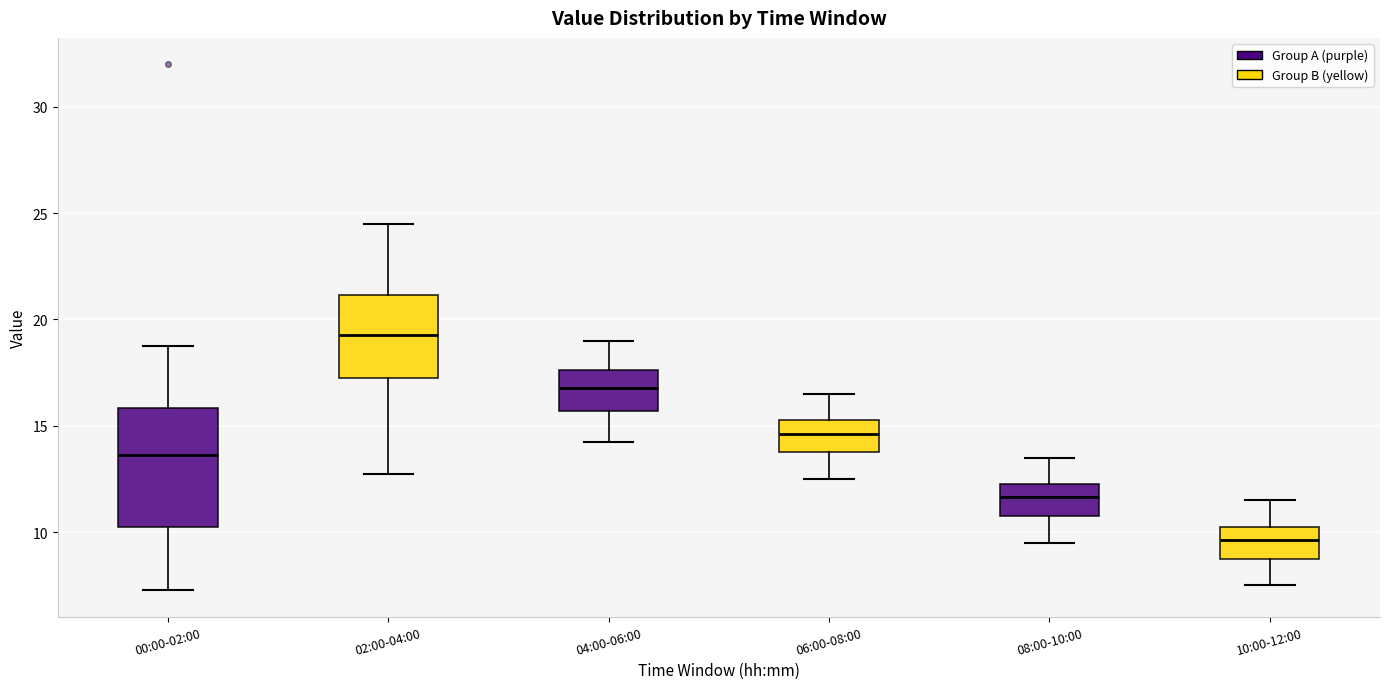

Which box has the lowest median line?

10:00-12:00